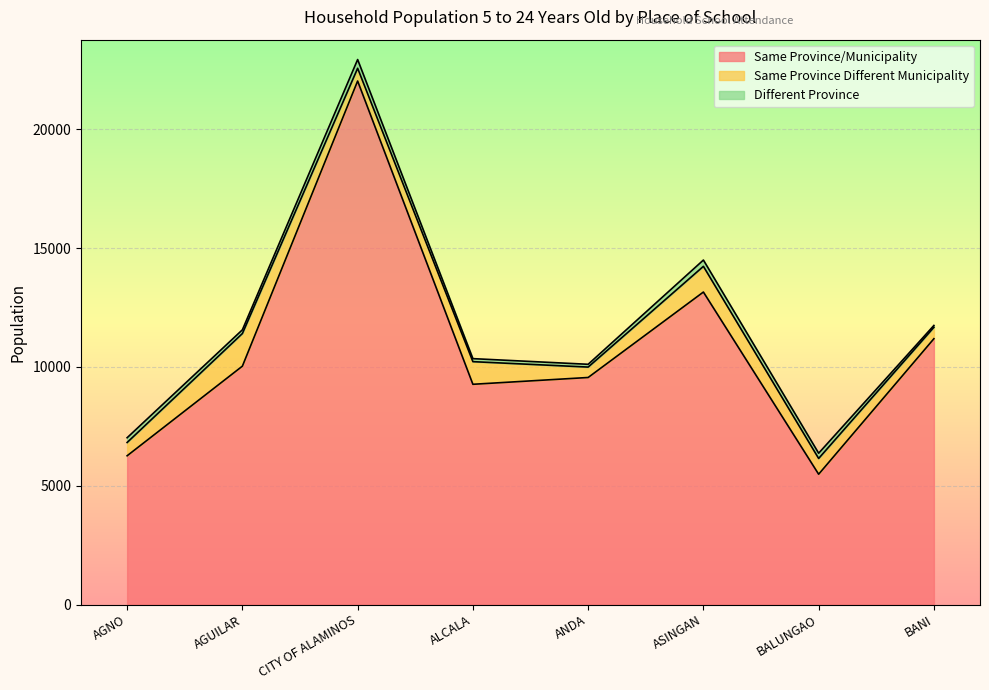

What is the label of the 1st point from the right?

BANI